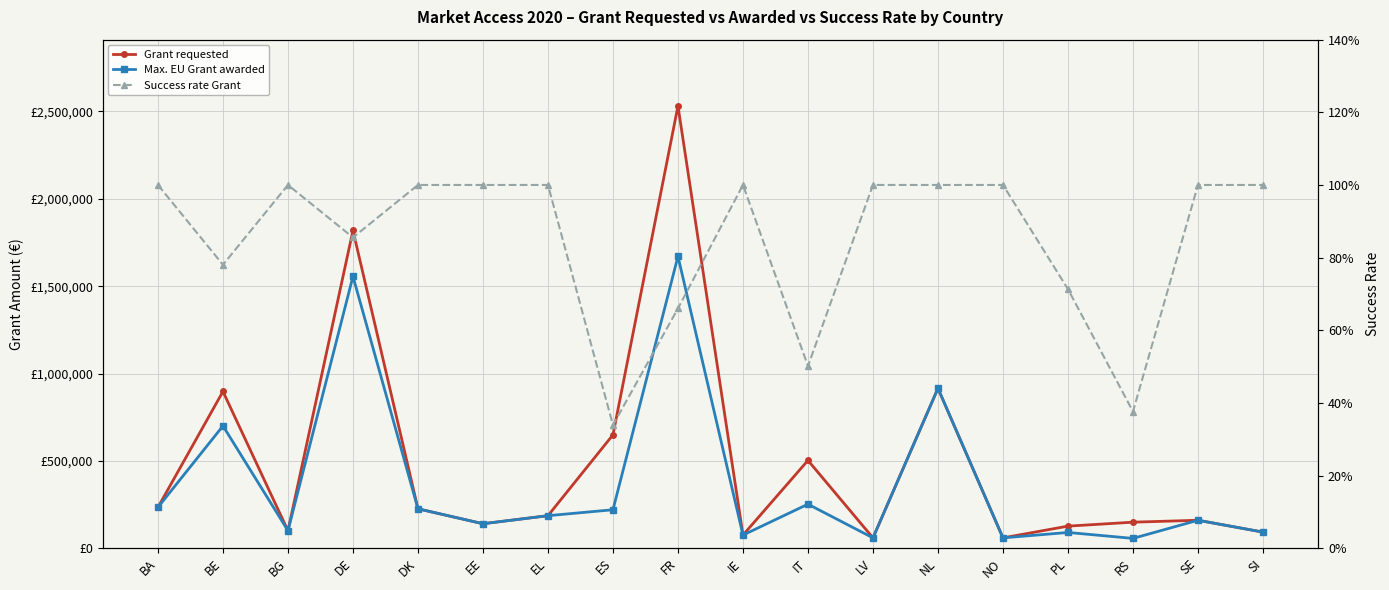

How many data points does each series have?

18